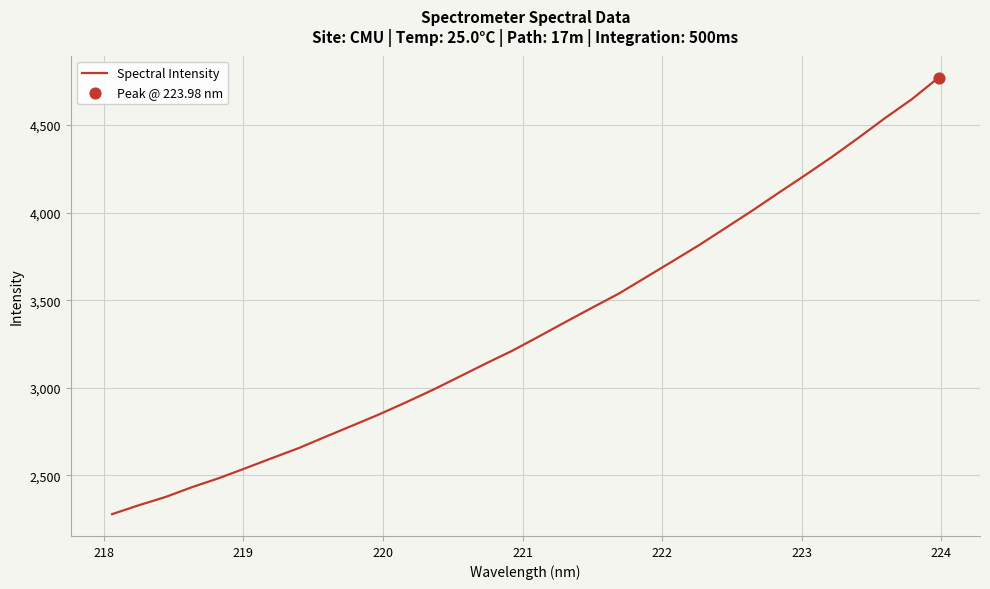

What is the maximum value shown in the chart?

4771.4